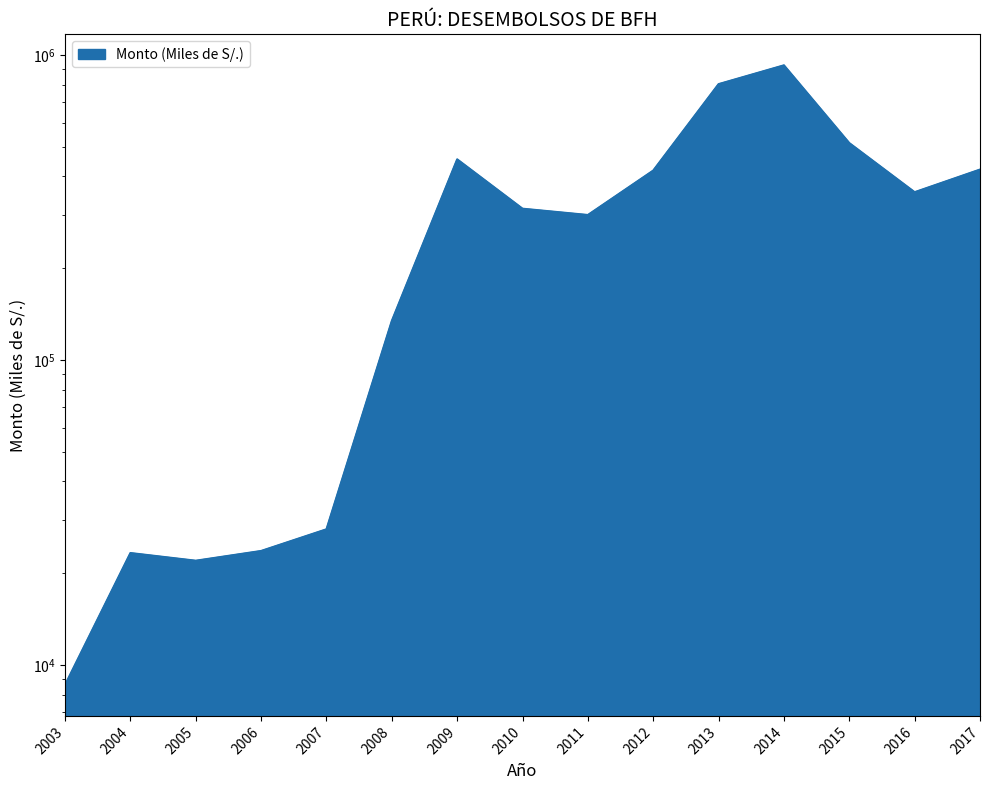

Reading left to right, extract all data points from this chart.

2003=8613.8	2004=23310.9	2005=21998.4	2006=23678.0	2007=27885.9	2008=134420.2	2009=455011.2	2010=313517.0	2011=298967.2	2012=418072.9	2013=802777.0	2014=925175.1	2015=514470.9	2016=355127.2	2017=421232.0